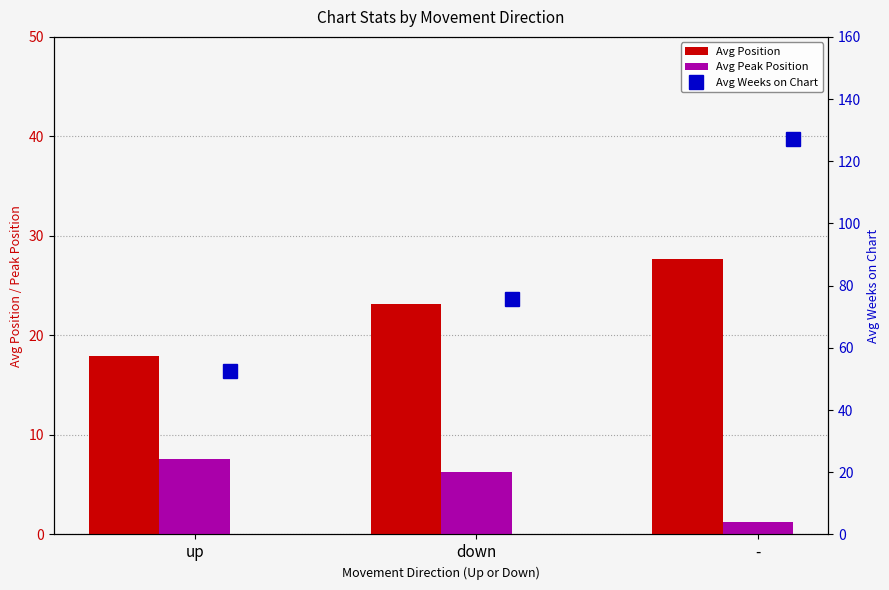

Are the bars grouped side by side (vs. stacked)?

Yes